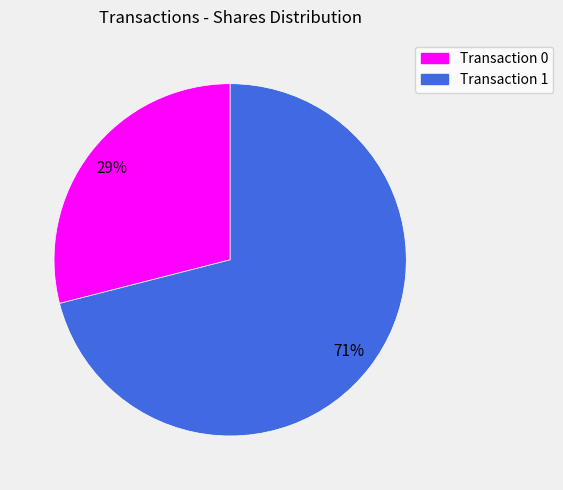

Does any single category account for the majority?

Yes